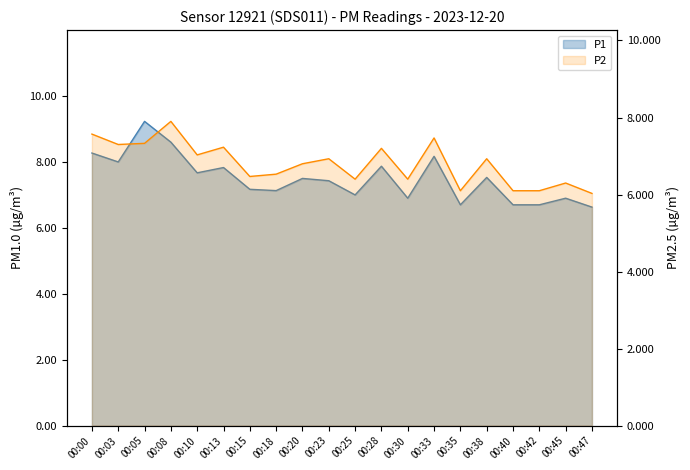

The P2 series shows 4.7 at 00:38. True or false?

False